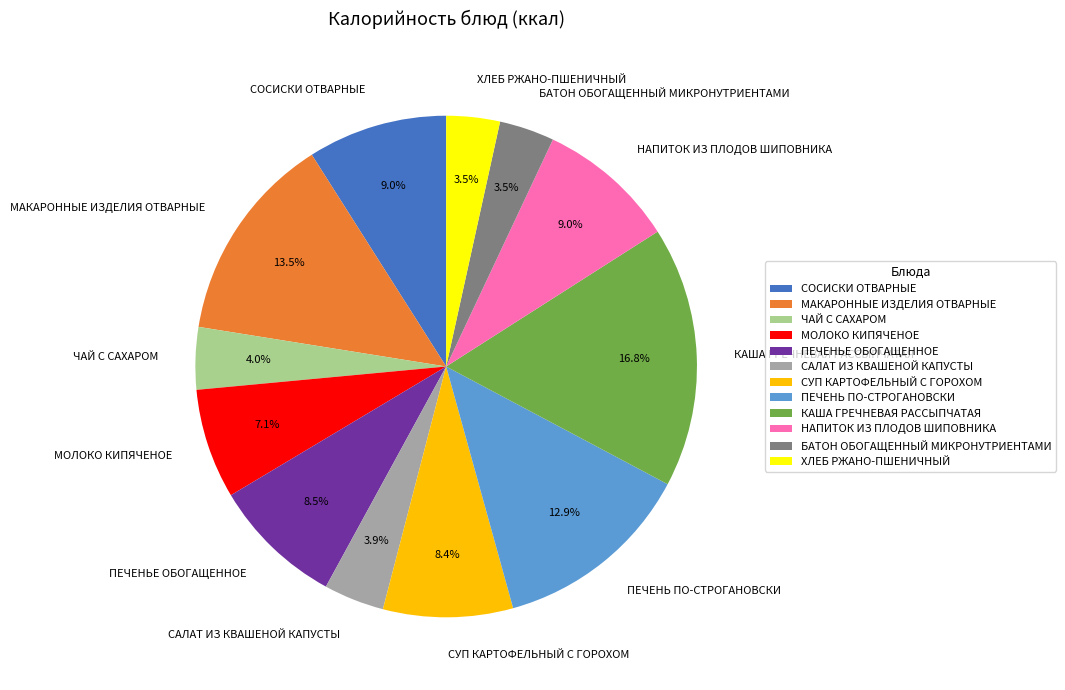

Is НАПИТОК ИЗ ПЛОДОВ ШИПОВНИКА the majority of the pie?

No